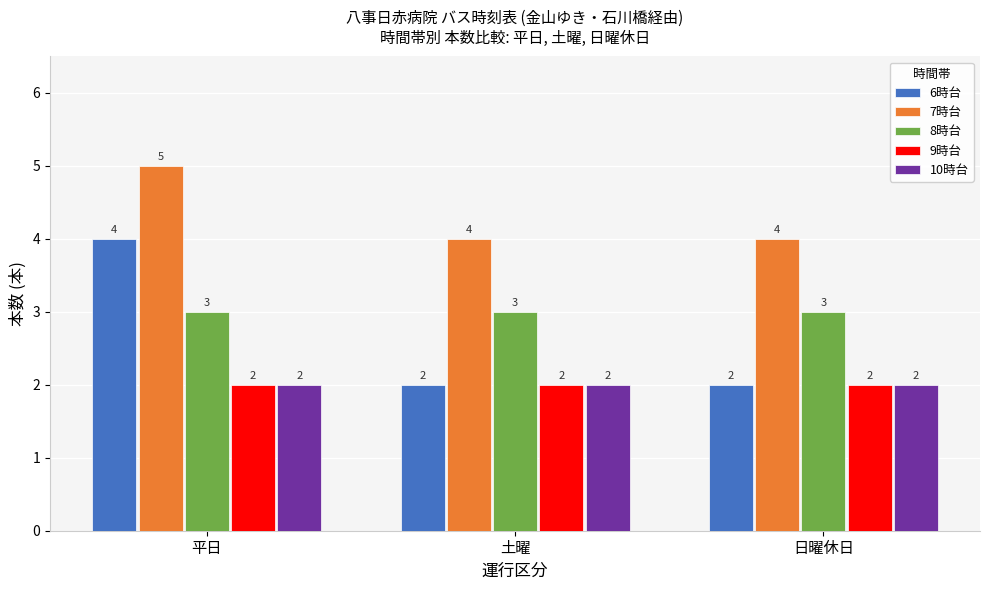

Which label corresponds to the largest value in the chart?

平日